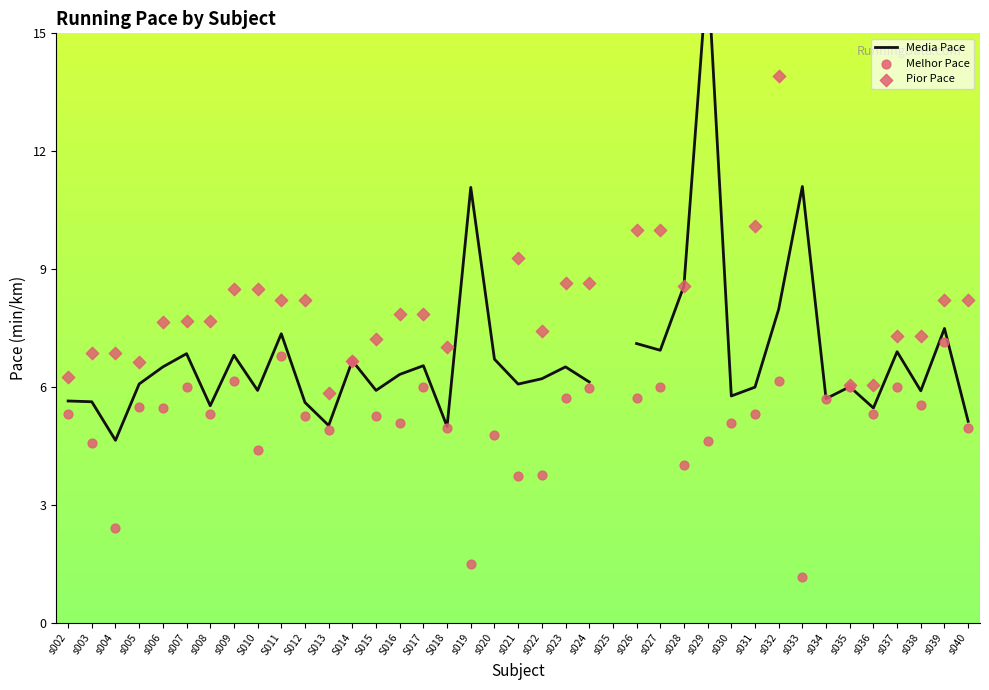

At which category is the sum across all series the highest?

s032